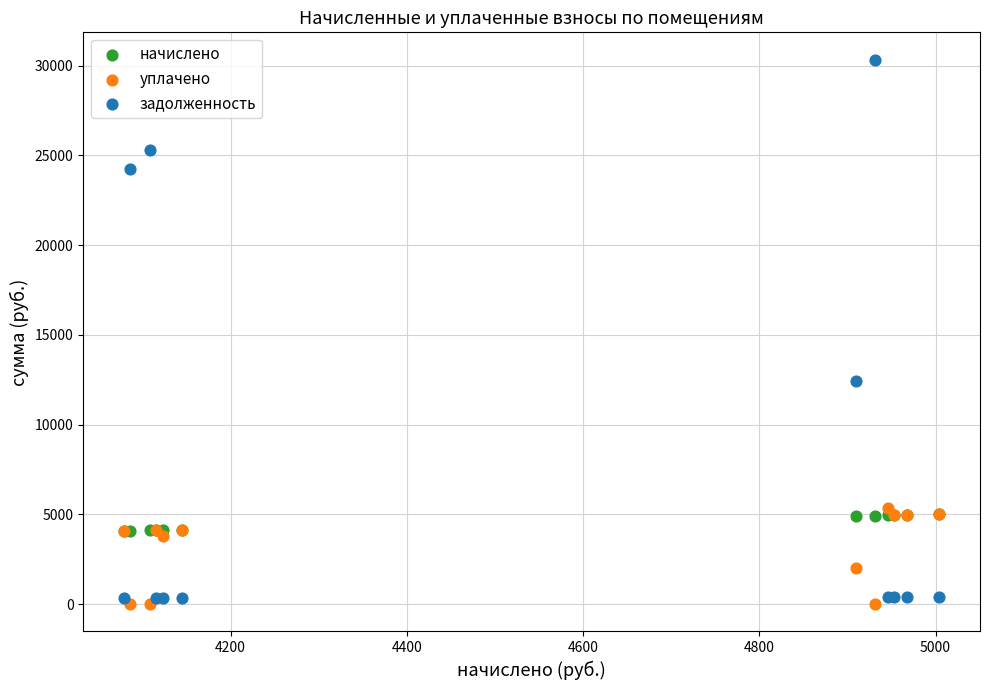

Across all series, what Y value is closest to 15171?

12441.7